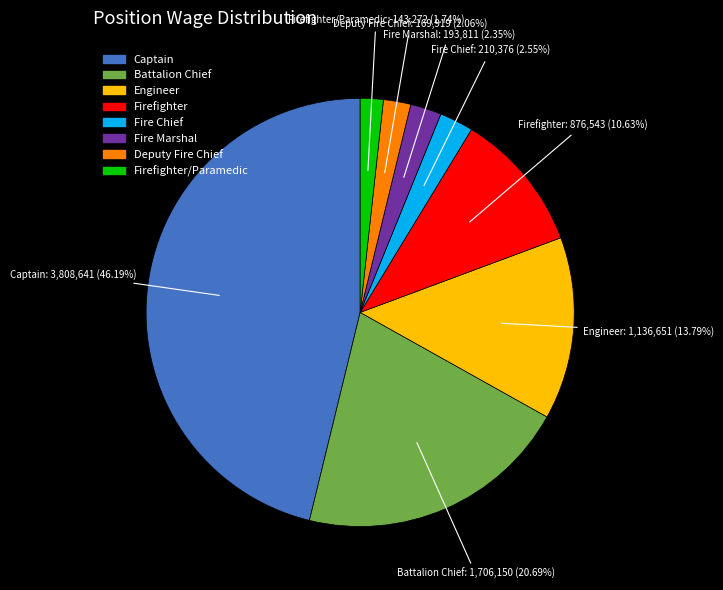

Which has a higher value, Battalion Chief or Captain?

Captain